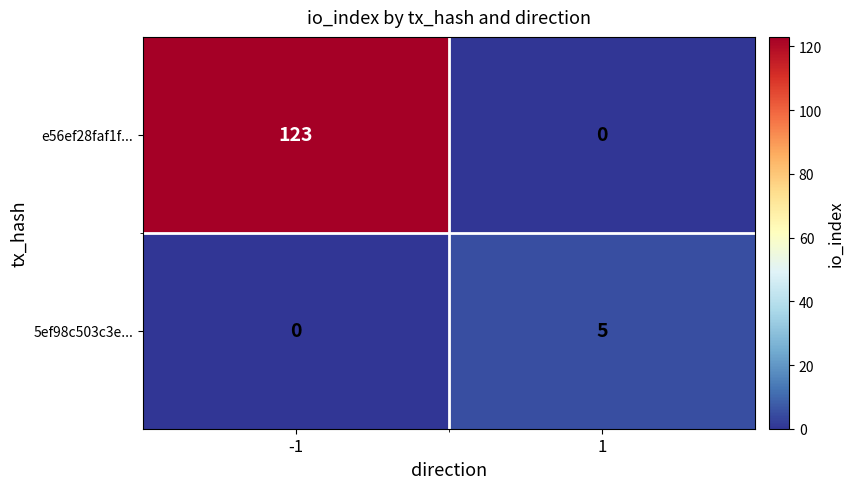

Reading left to right, transcribe all the data shown in this chart.

e56ef28faf1f...: 123	0
5ef98c503c3e...: 0	5